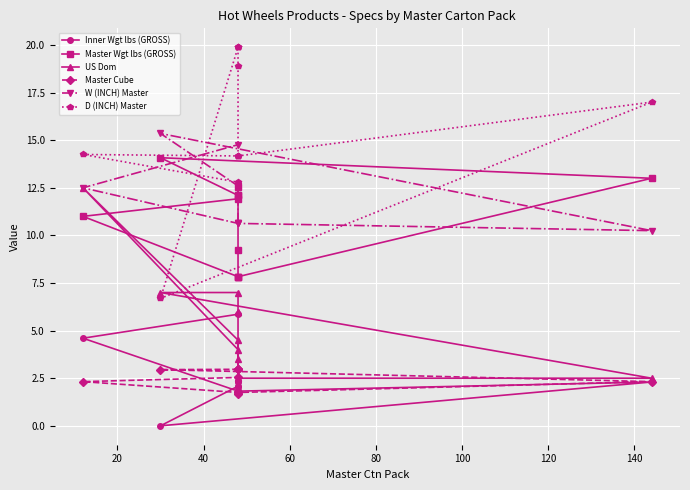

Is the value of W (INCH) Master at 60 greater than the value of D (INCH) Master at 120?

No